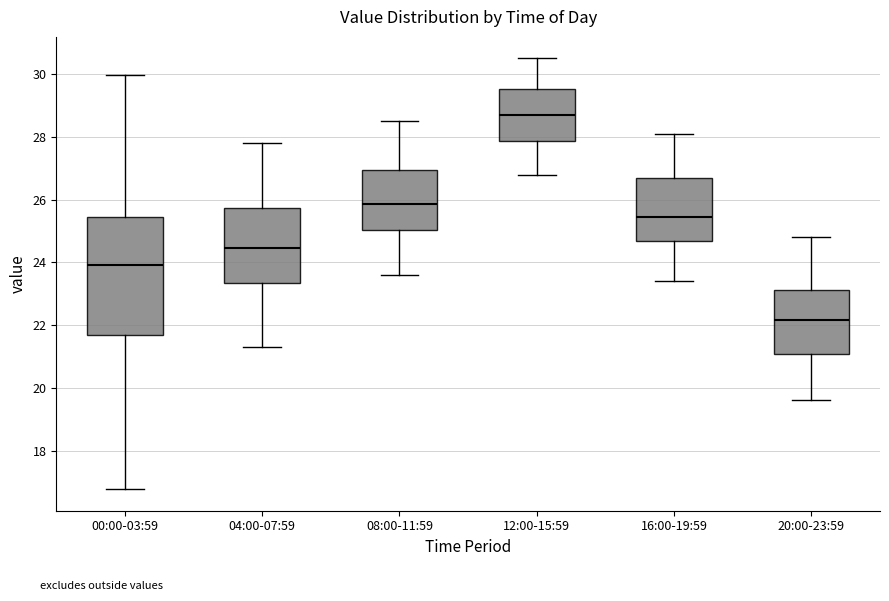

Reading left to right, read every box against the y-axis: the position of its median line, the range the box covers, and the ends of its whiskers. The values are not printed on the chart, so give them approximately, as read against the axis.

00:00-03:59: median 24.0, box 21.6 to 25.4, whiskers 16.8 to 30.0
04:00-07:59: median 24.4, box 23.4 to 25.8, whiskers 21.4 to 27.8
08:00-11:59: median 25.8, box 25.0 to 27.0, whiskers 23.6 to 28.6
12:00-15:59: median 28.8, box 27.8 to 29.6, whiskers 26.8 to 30.6
16:00-19:59: median 25.4, box 24.6 to 26.8, whiskers 23.4 to 28.2
20:00-23:59: median 22.2, box 21.0 to 23.2, whiskers 19.6 to 24.8